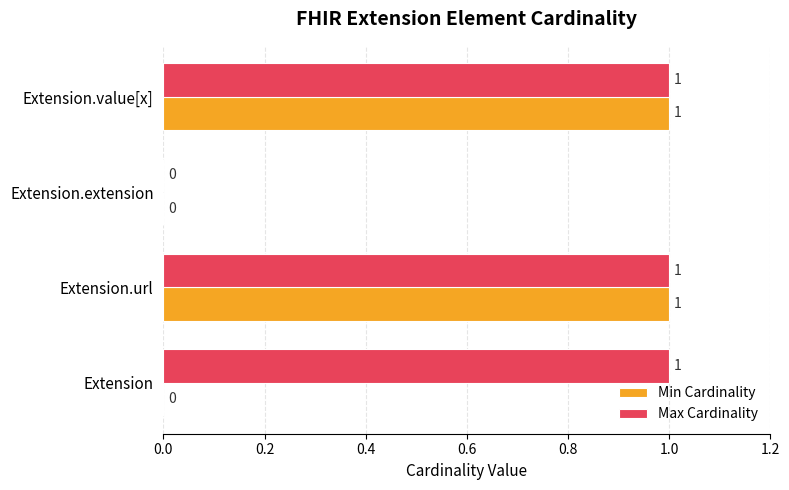

What is the sum of all Max Cardinality values?

3